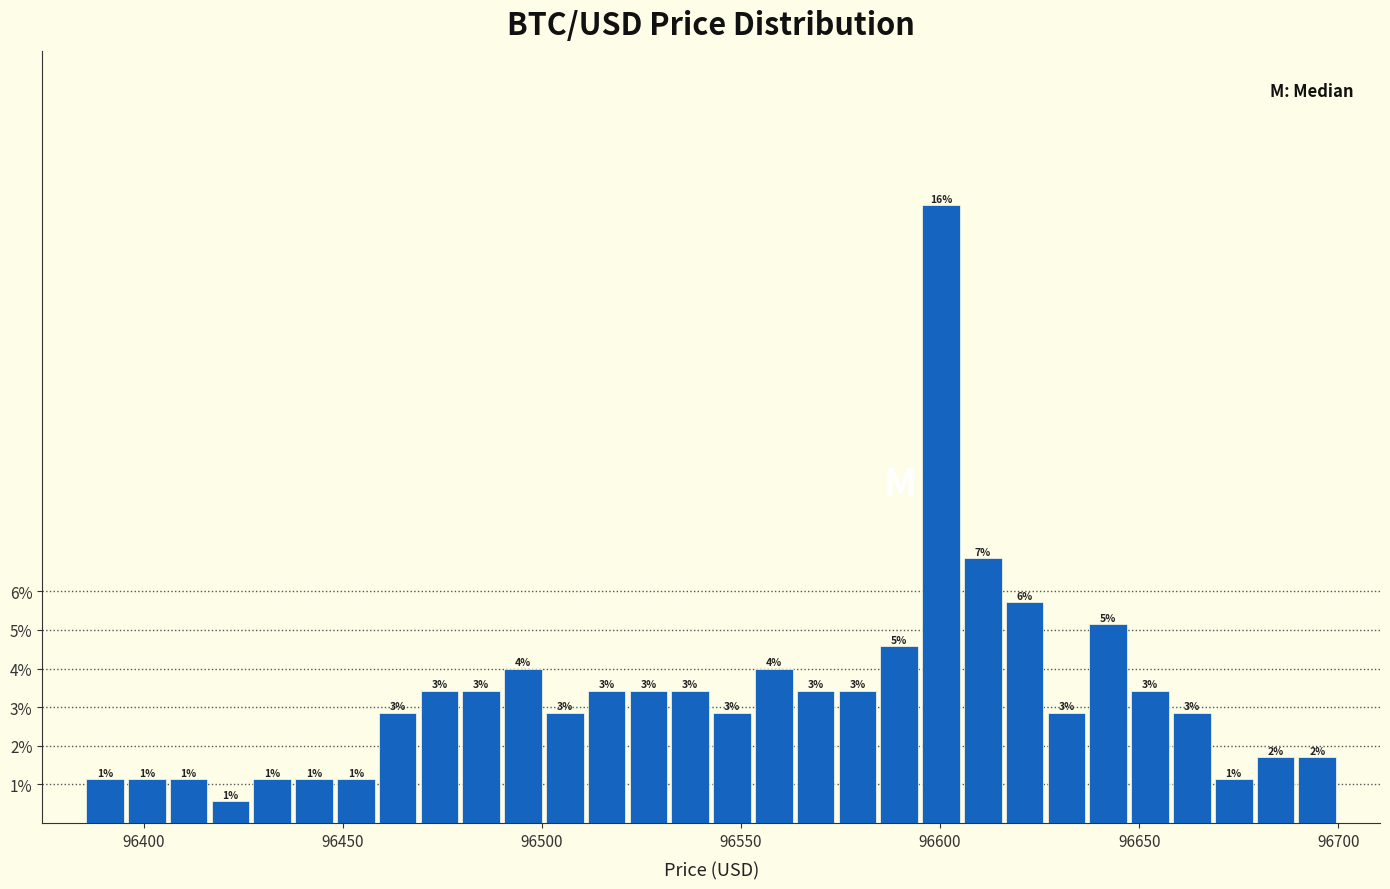

Read against the x-axis, roughly where is the centre of the tallest bar?

96600